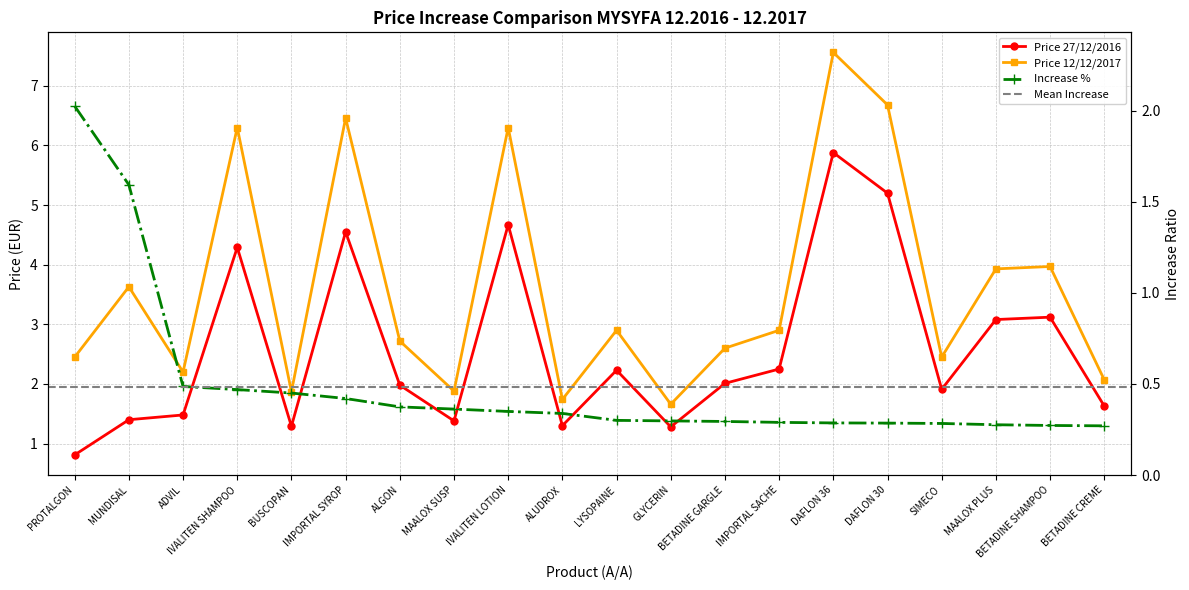

True or false: Increase % has a value of 0.4 at ALGON.

True